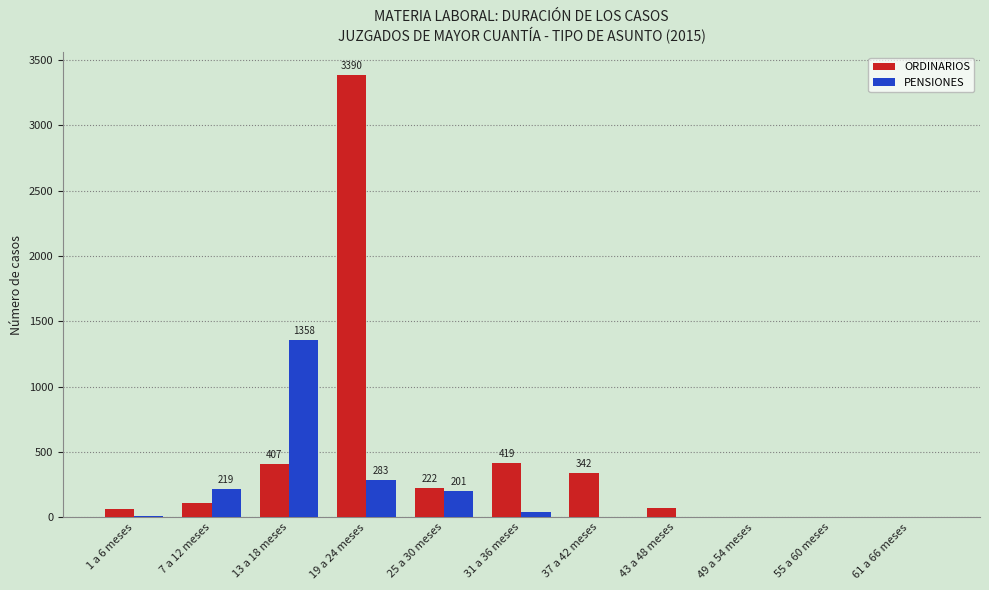

Is the value of ORDINARIOS at 43 a 48 meses greater than the value of PENSIONES at 1 a 6 meses?

Yes